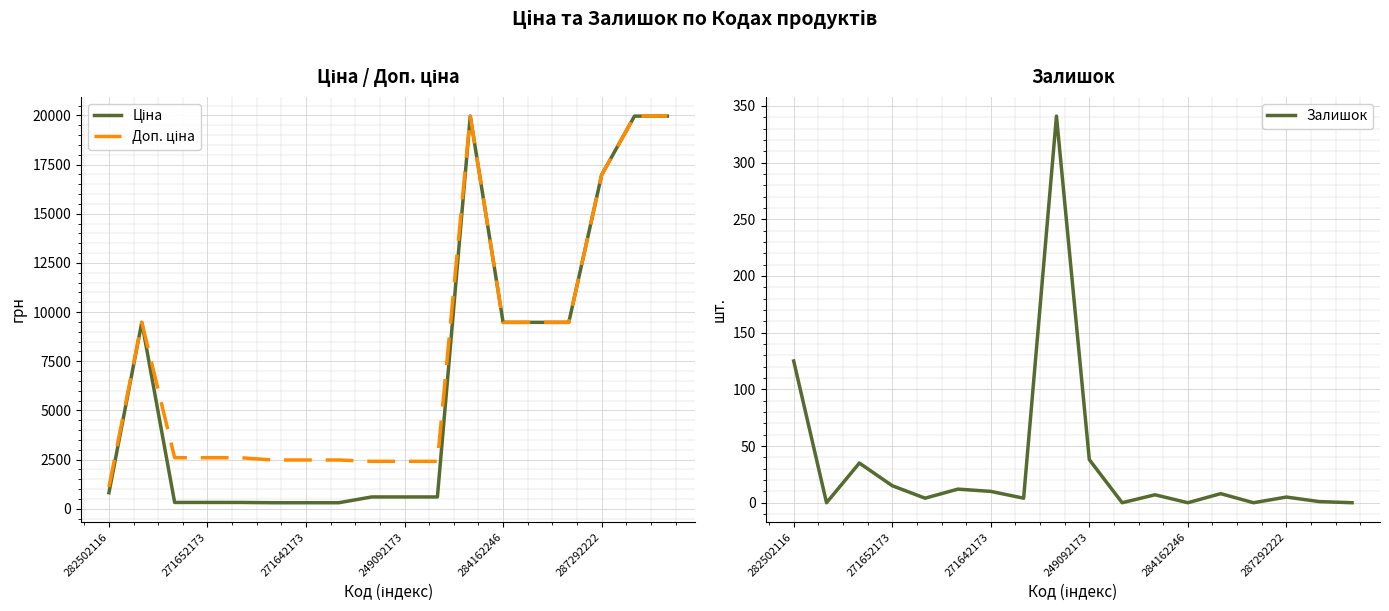

What is the difference between the maximum and minimum values in the Залишок series?

341